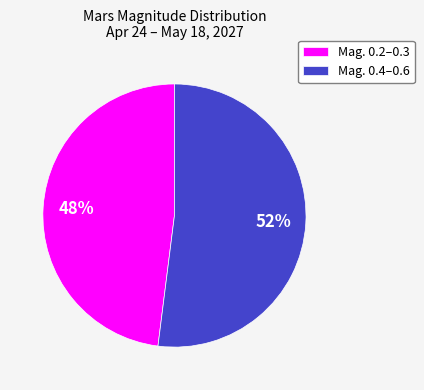

The Mag. 0.4–0.6 slice represents 44% of the pie. True or false?

False